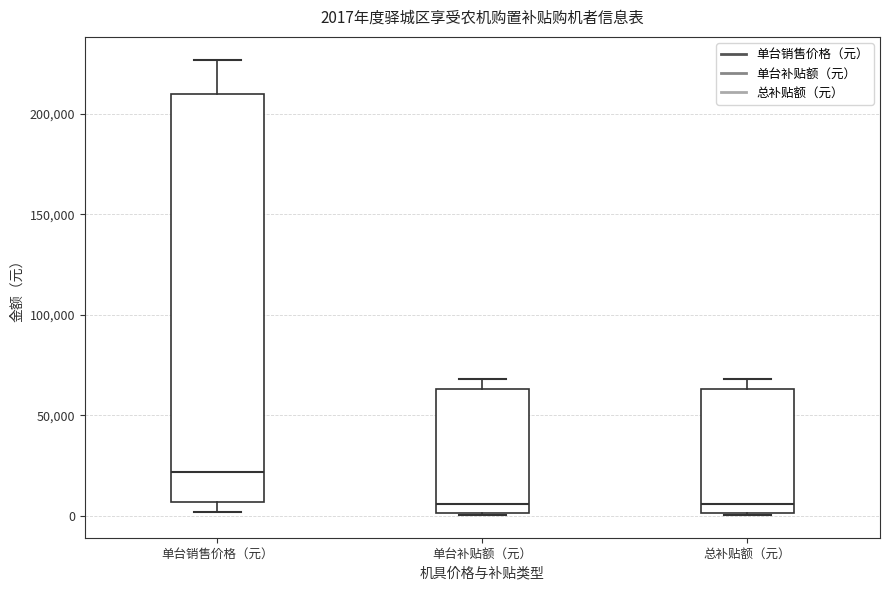

Which box's median line is the highest?

单台销售价格（元）